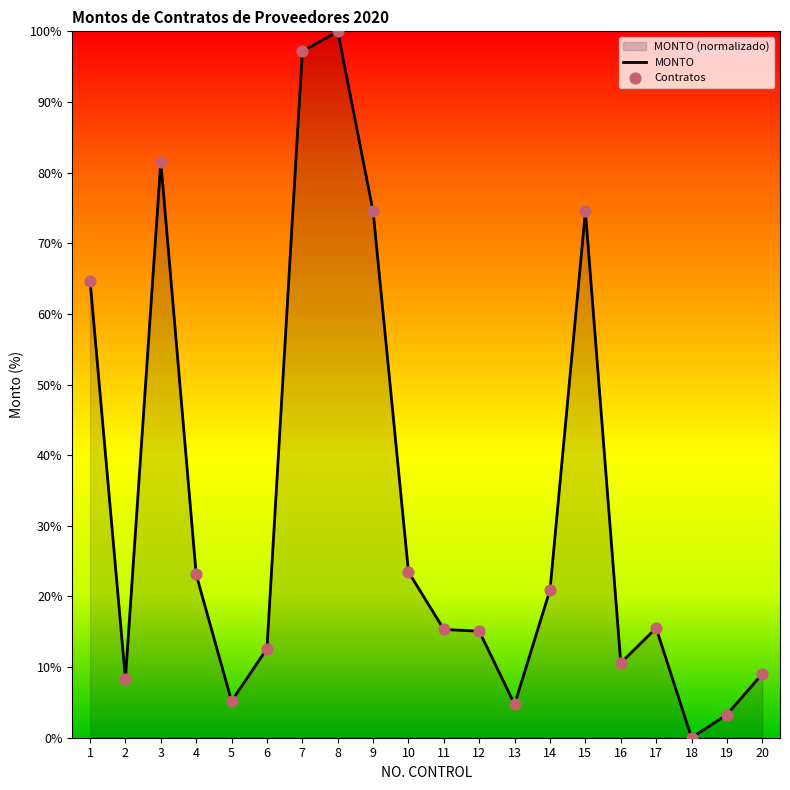

Approximately how many times larger is the value at 10 compared to 2?

2.8